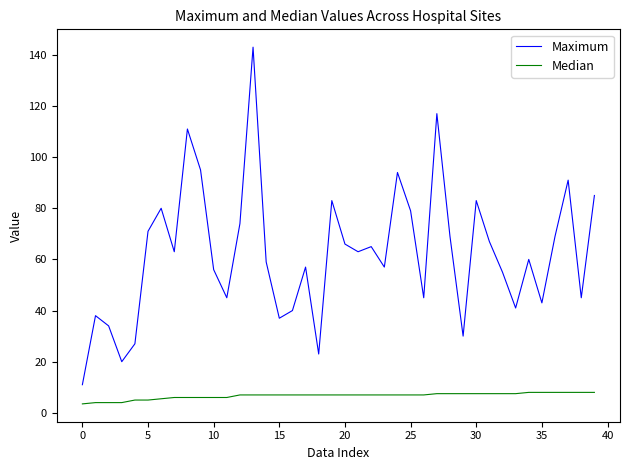

True or false: Maximum has more than 1 interior local peaks.

True